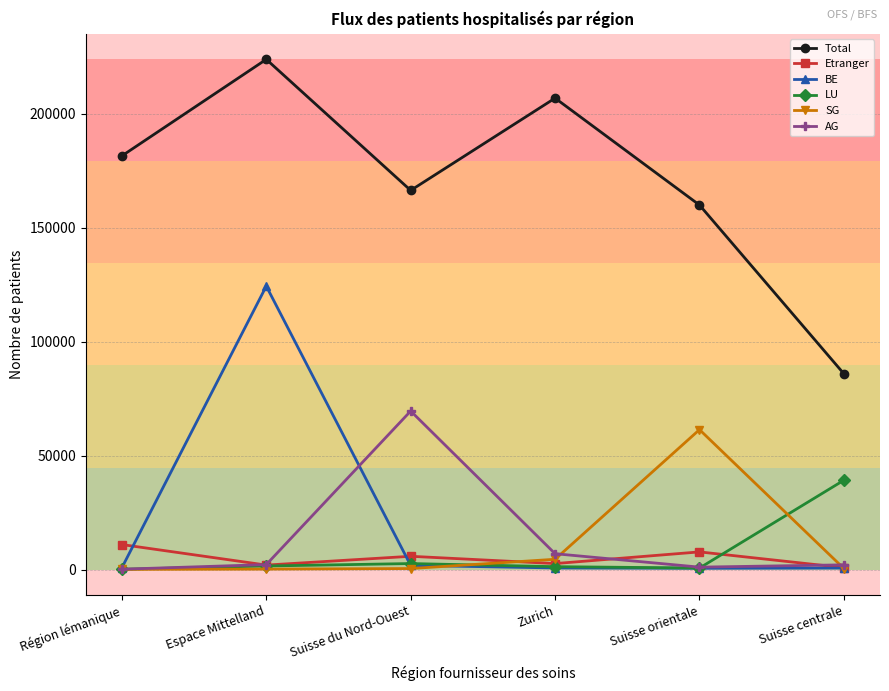

What is the difference between the maximum and second lowest values in the AG series?

68505